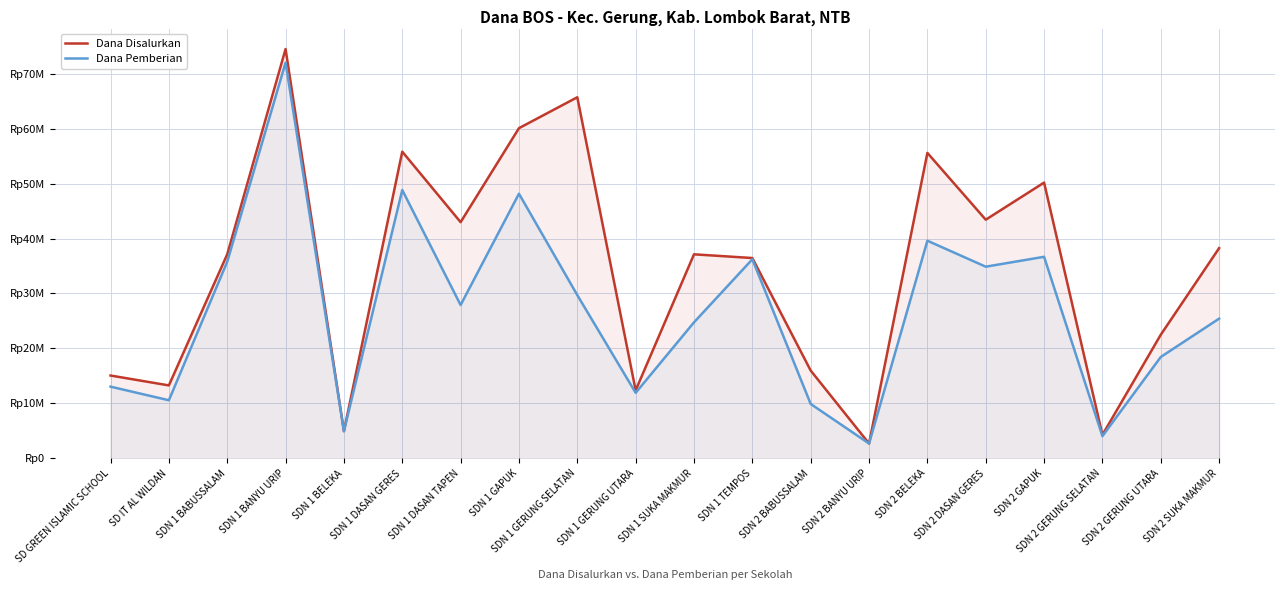

Which series has the largest range (max minus min)?

Dana Disalurkan